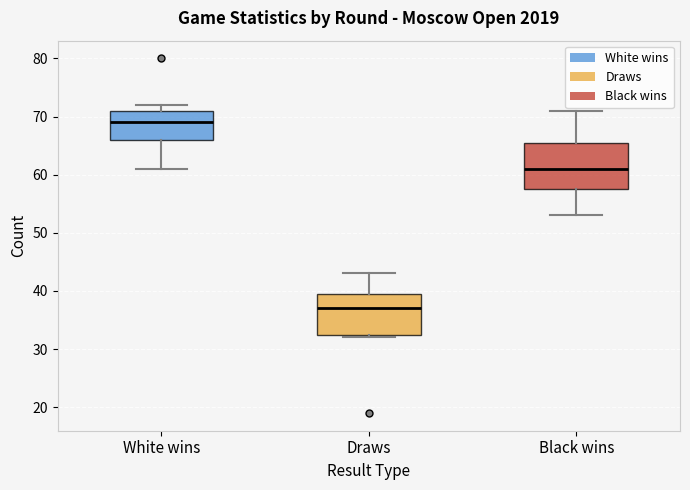

Where is the lower edge of the box for Draws on the y-axis? The values are not printed on the chart, so give them approximately, as read against the axis.

33